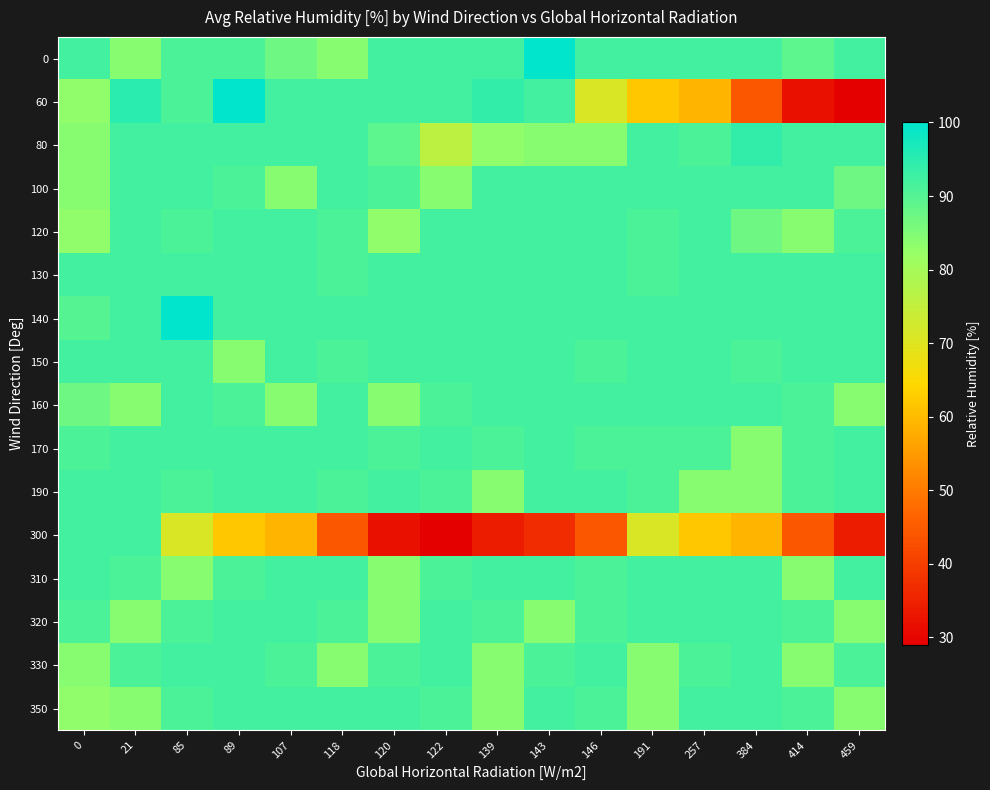

Count the number of data series in this chart.

16